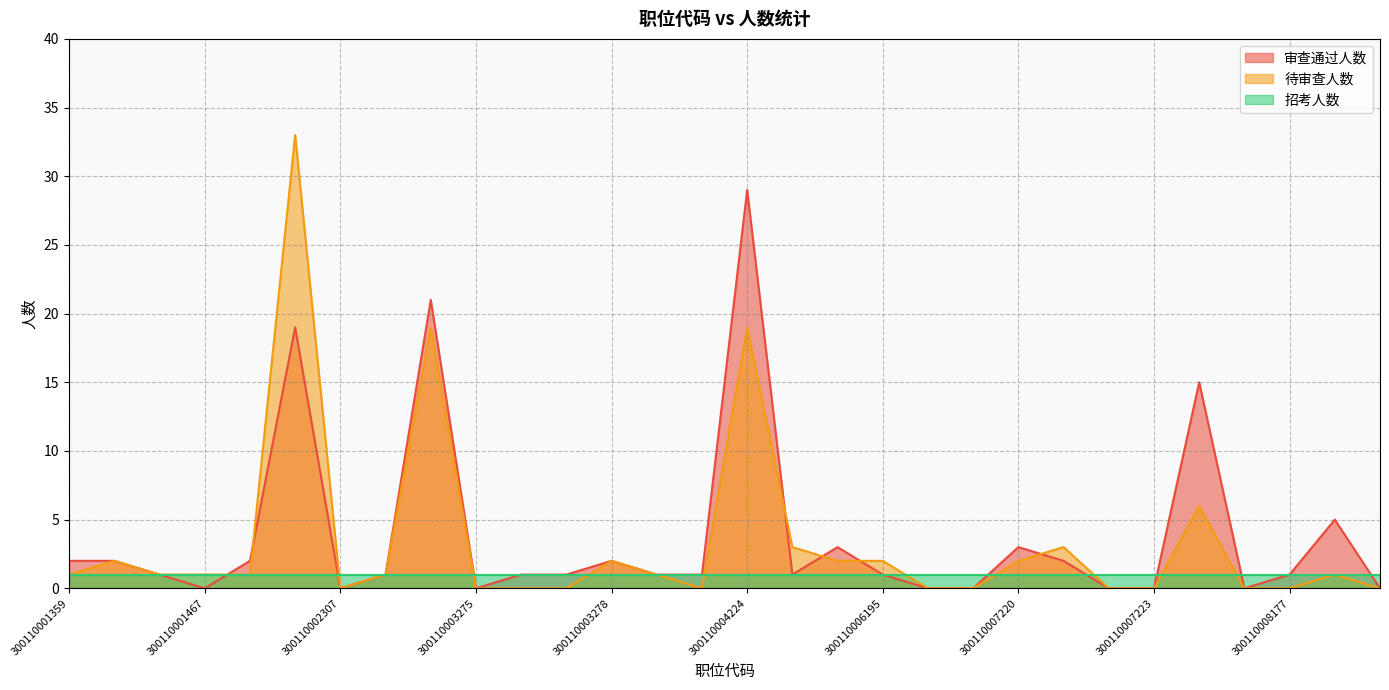

Which category has the lowest value across all series?

300110001467